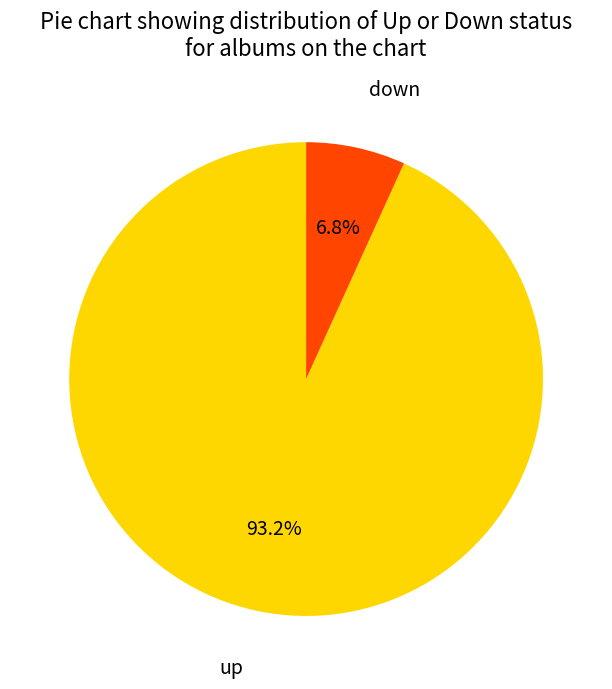

How many segments does this pie chart have?

2